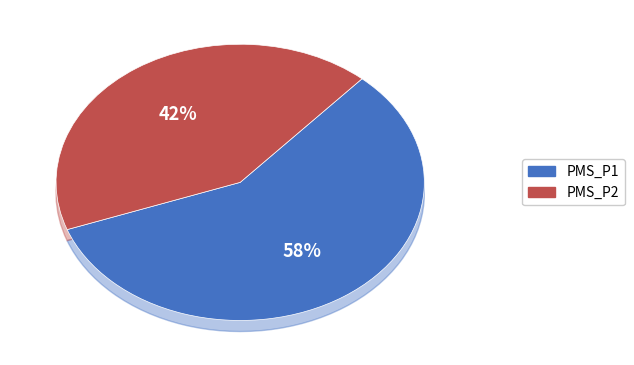

Which has a higher value, 33 or 12?

33